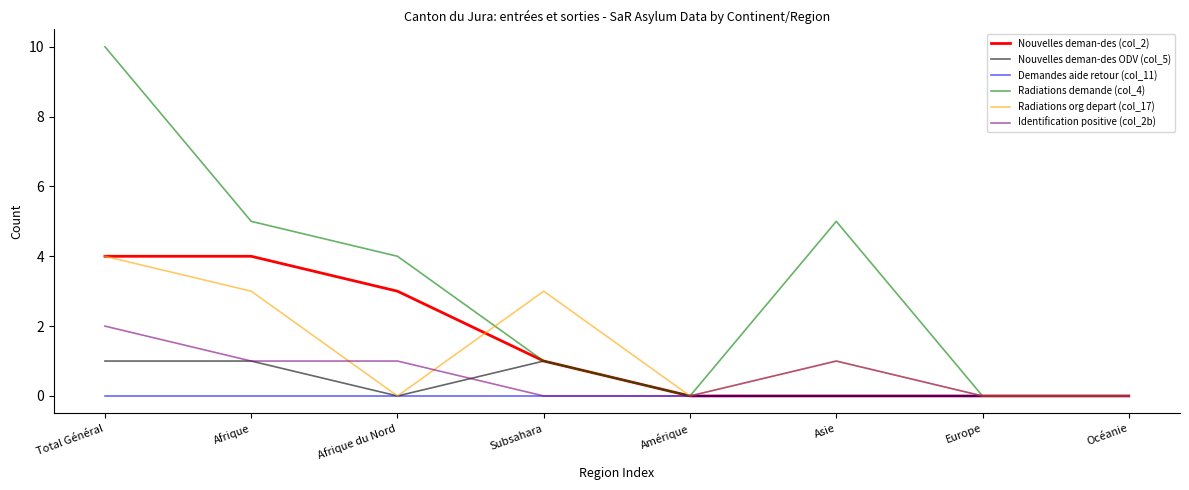

Which category has the highest value across all series?

Total Général